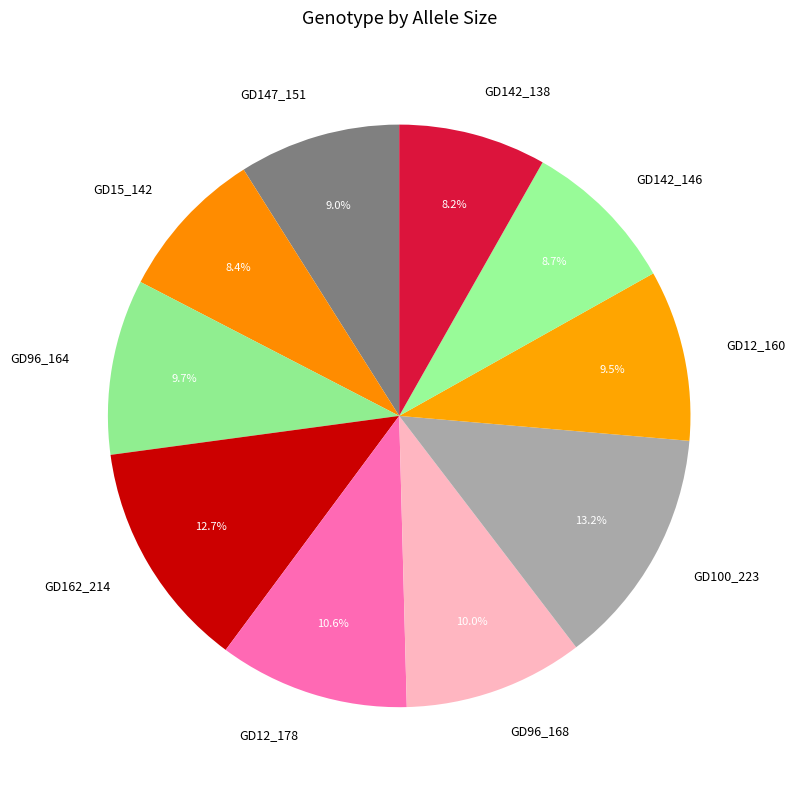

Approximately how many times larger is the value at GD12_160 compared to GD12_178?

0.9